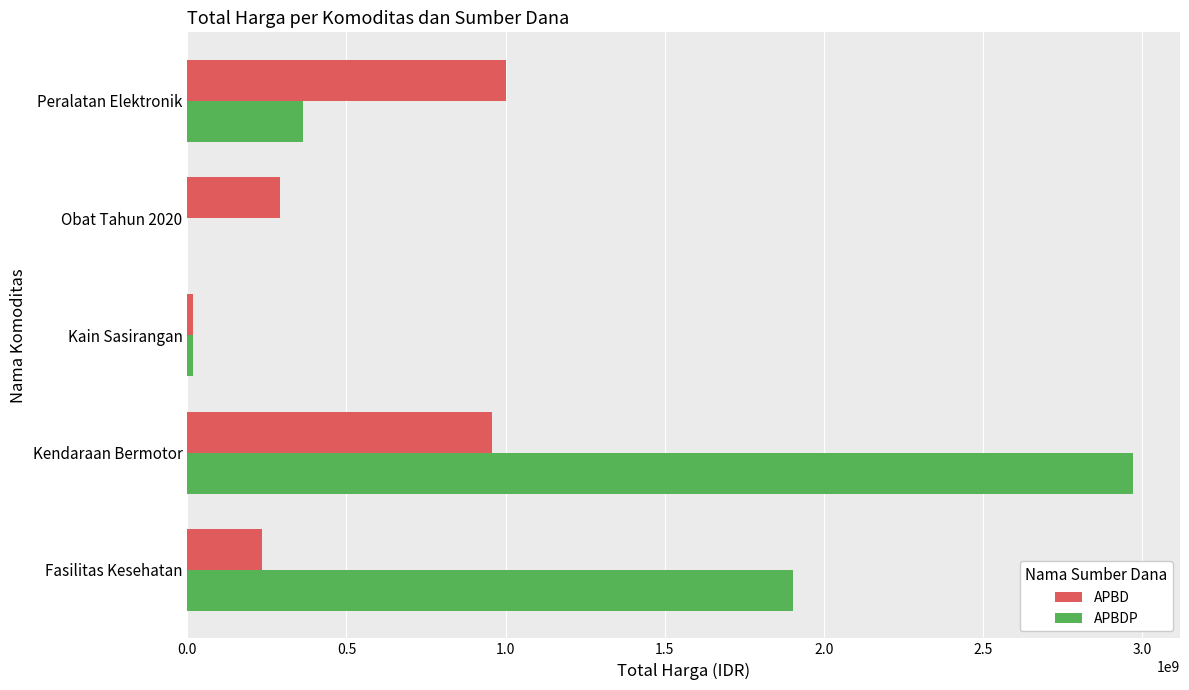

What is the sum of all APBD values?

2501166355